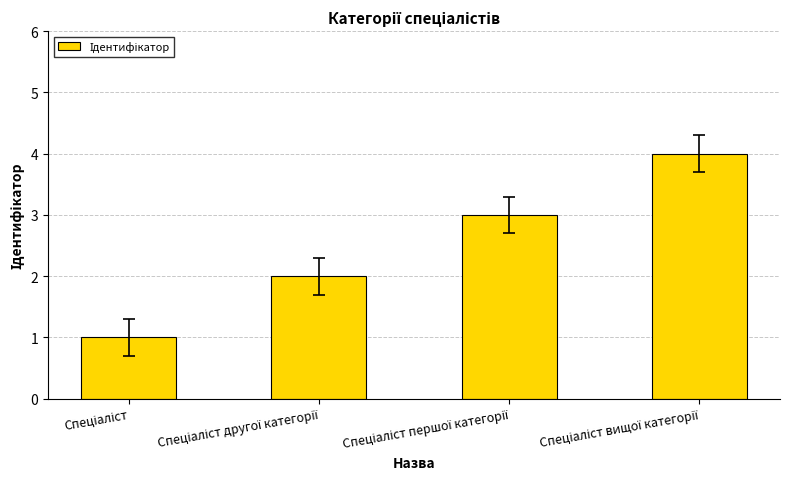

What is the difference between the maximum and minimum values?

3